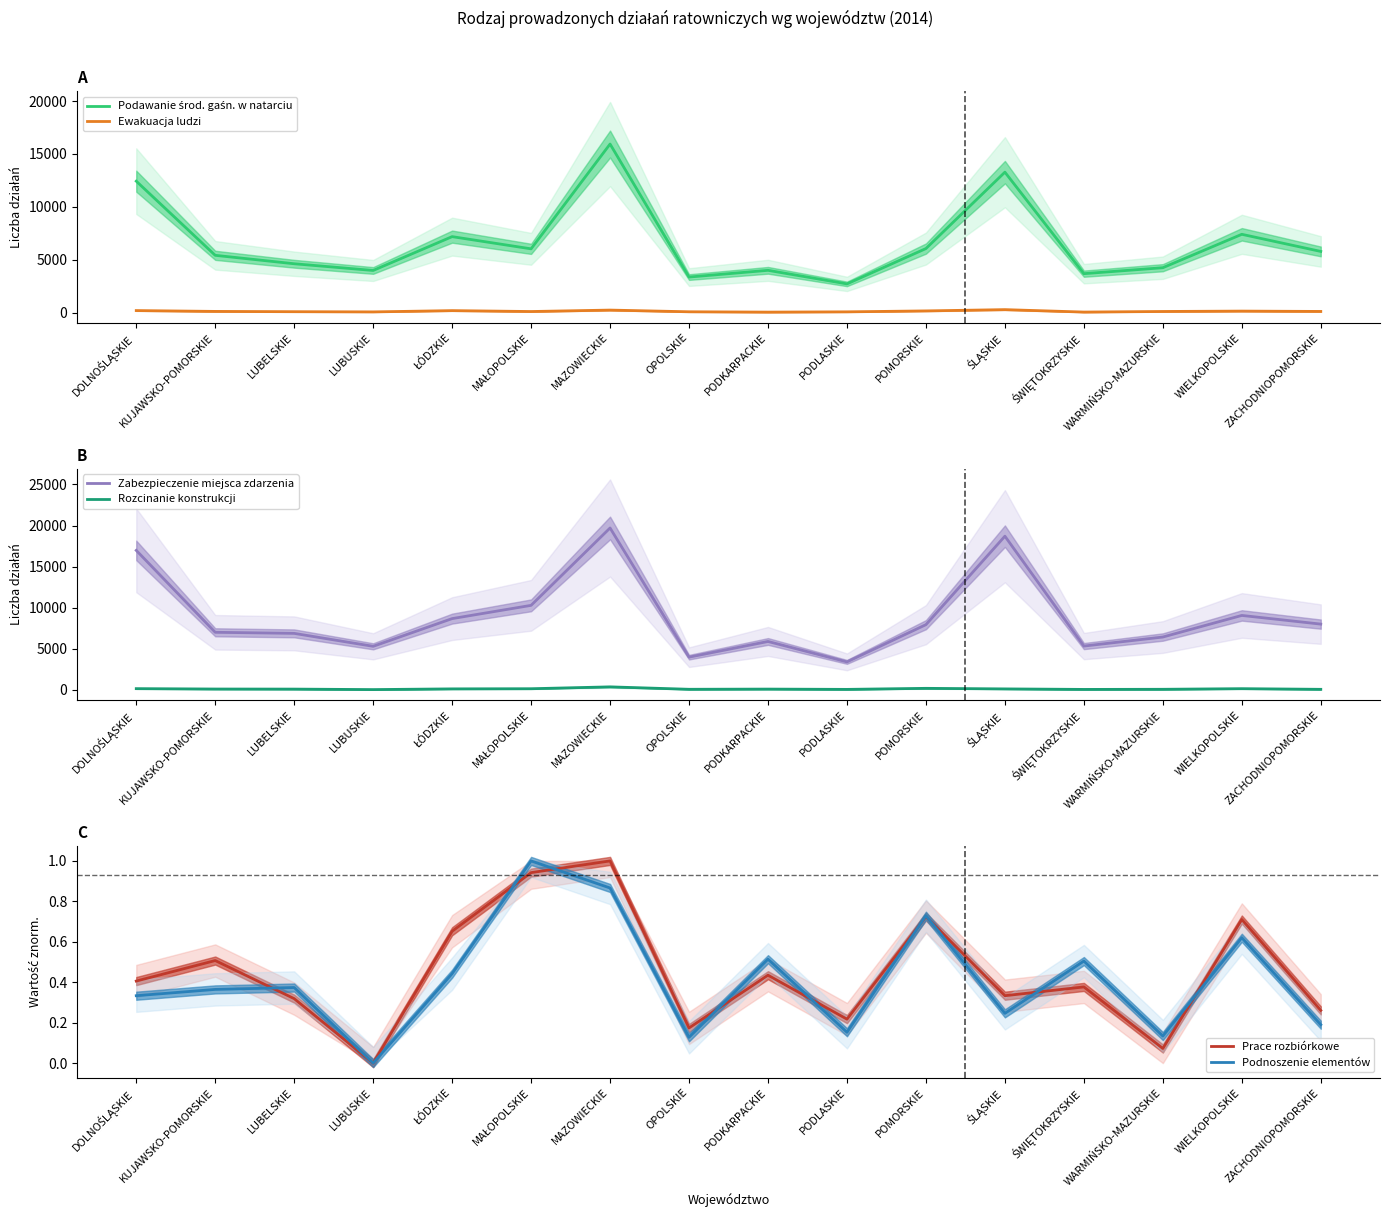

What is the lowest value of the Rozcinanie konstrukcji series?

39